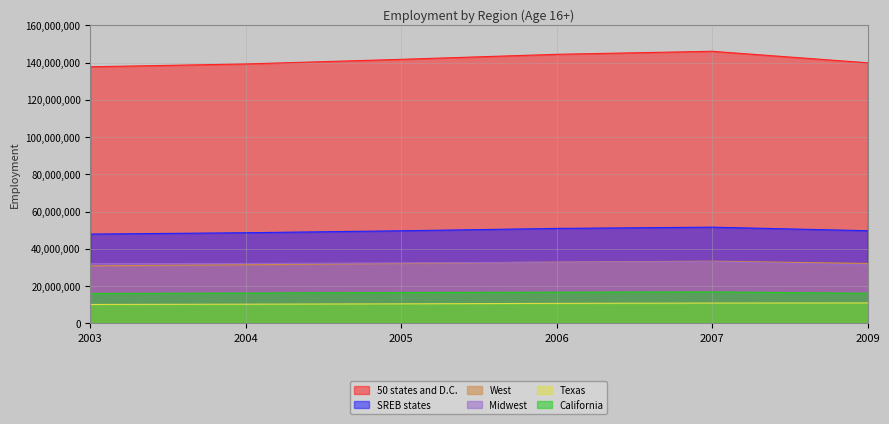

What is the minimum value for California?

16102840